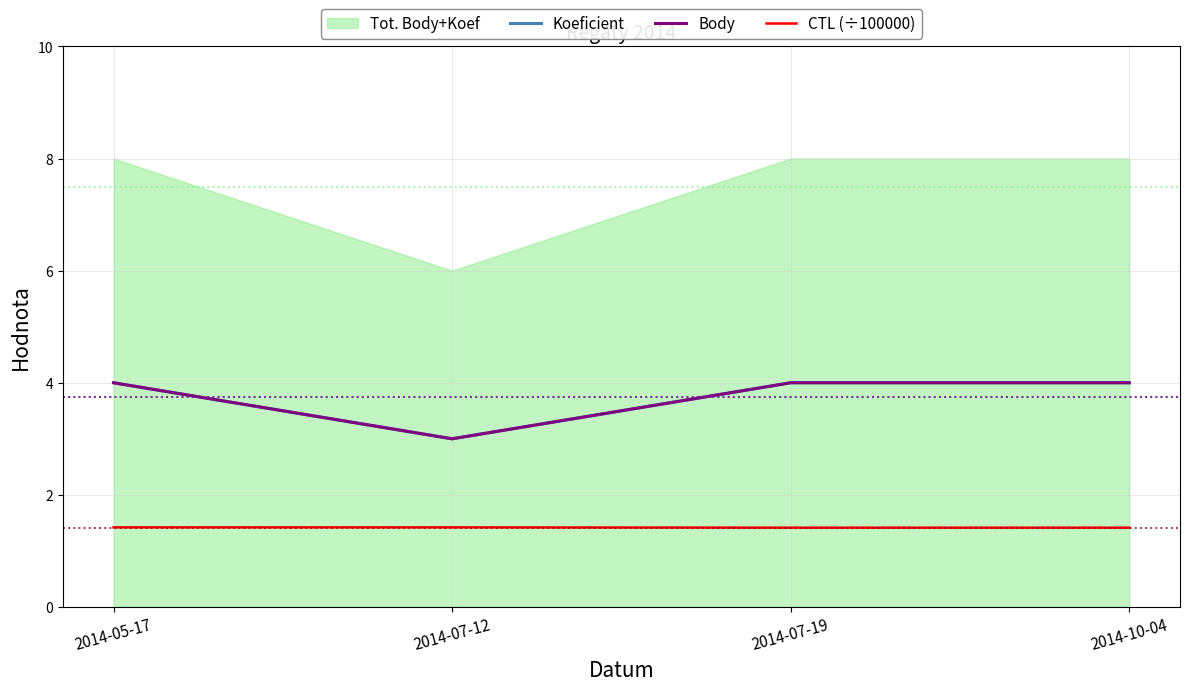

What is the label of the 3rd point from the left?

2014-07-19